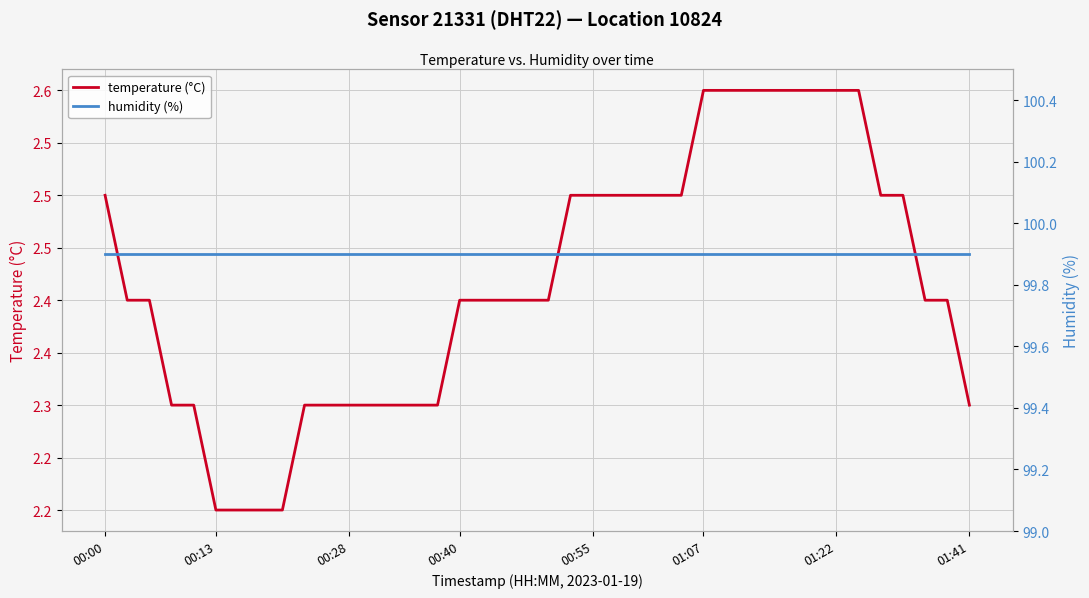

What is the total value across all series at 00:28?

102.3